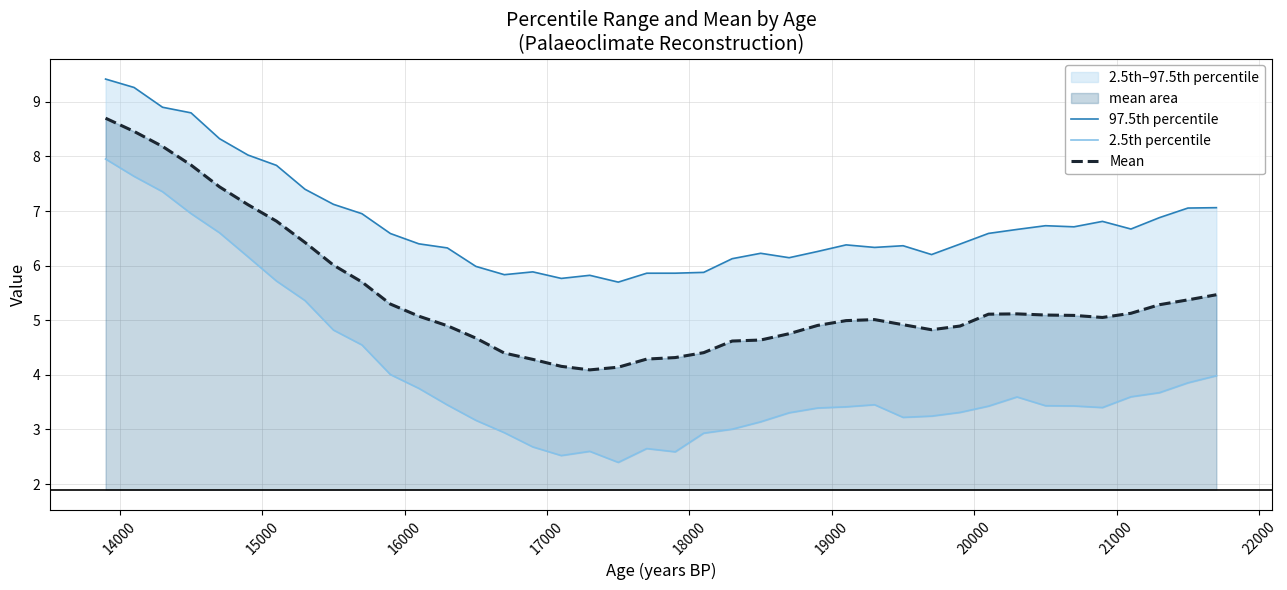

Reading left to right, transcribe all the data shown in this chart.

97.5th percentile: 9.4	9.3	8.9	8.8	8.3	8.0	7.8	7.4	7.1	7.0	6.6	6.4	6.3	6.0	5.8	5.9	5.8	5.8	5.7	5.9	5.9	5.9	6.1	6.2	6.1	6.3	6.4	6.3	6.4	6.2	6.4	6.6	6.7	6.7	6.7	6.8	6.7	6.9	7.1	7.1
2.5th percentile: 8.0	7.6	7.4	7.0	6.6	6.2	5.7	5.4	4.8	4.5	4.0	3.8	3.4	3.2	2.9	2.7	2.5	2.6	2.4	2.6	2.6	2.9	3.0	3.1	3.3	3.4	3.4	3.5	3.2	3.2	3.3	3.4	3.6	3.4	3.4	3.4	3.6	3.7	3.9	4.0
Mean: 8.7	8.5	8.2	7.8	7.4	7.1	6.8	6.4	6.0	5.7	5.3	5.1	4.9	4.7	4.4	4.3	4.2	4.1	4.1	4.3	4.3	4.4	4.6	4.6	4.8	4.9	5.0	5.0	4.9	4.8	4.9	5.1	5.1	5.1	5.1	5.1	5.1	5.3	5.4	5.5